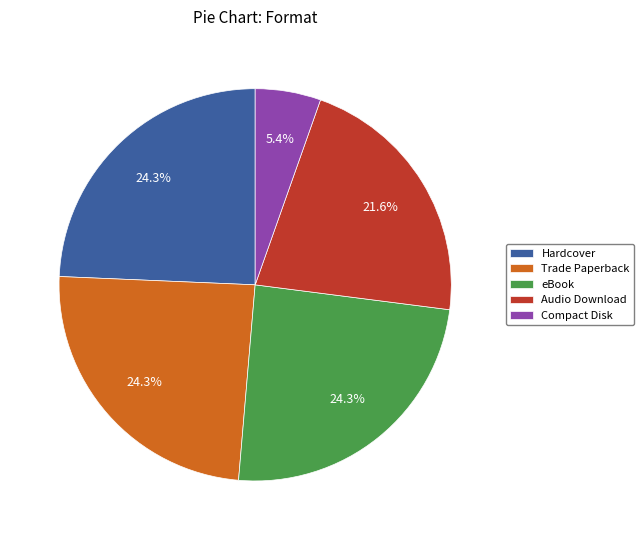

Between Trade Paperback and Compact Disk, which is larger?

Trade Paperback